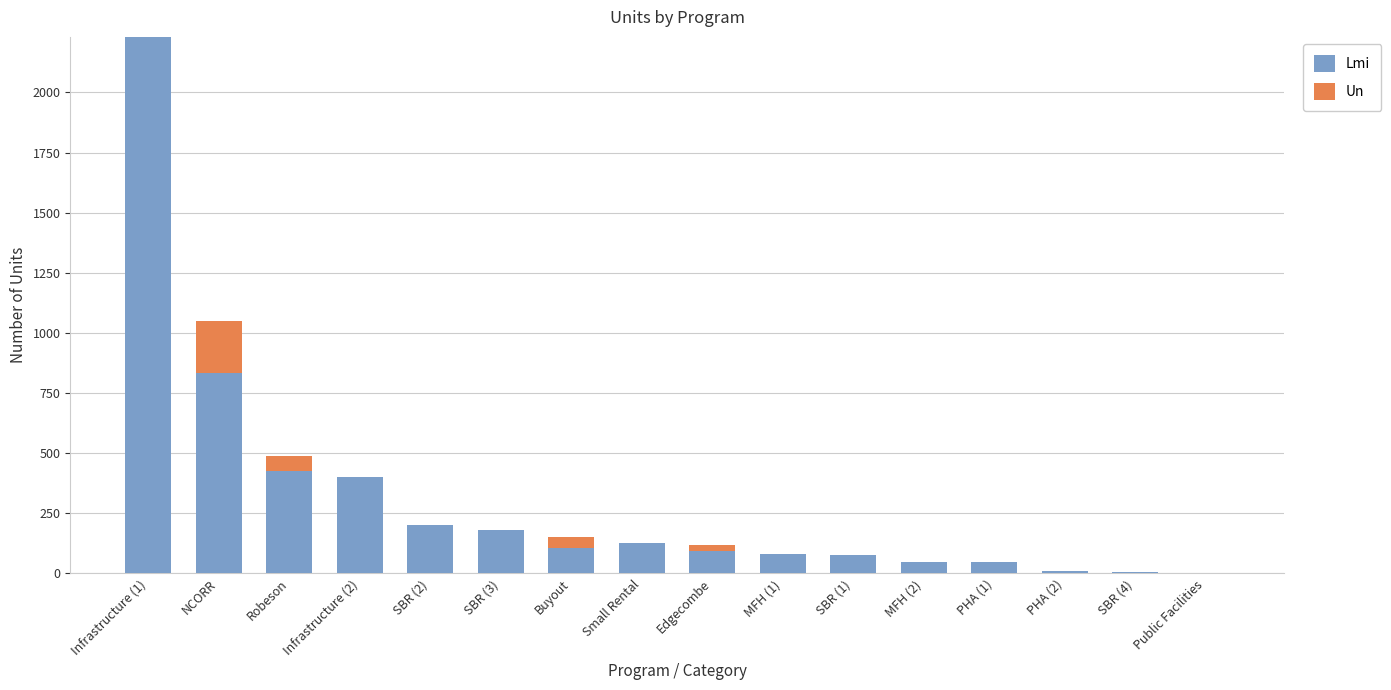

What is the total value across all series at Robeson?

489